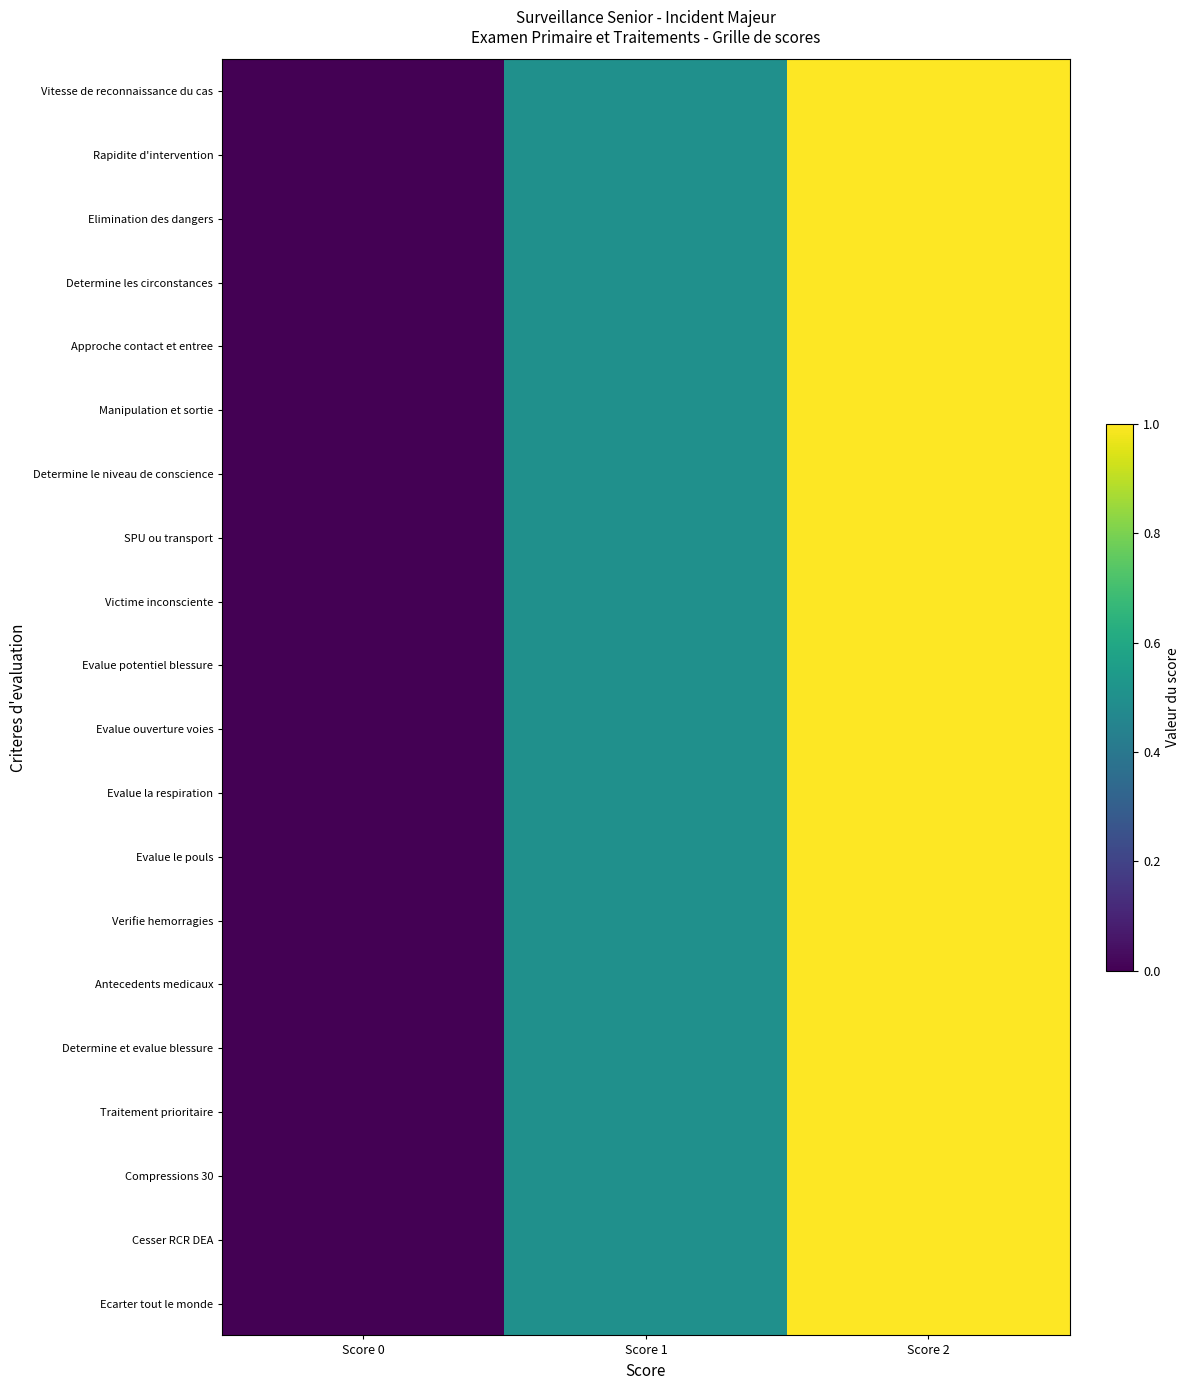

Reading left to right, list all the values displayed in this chart.

Vitesse de reconnaissance du cas: Score 0=0.0	Score 1=0.5	Score 2=1.0
Rapidite d'intervention: Score 0=0.0	Score 1=0.5	Score 2=1.0
Elimination des dangers: Score 0=0.0	Score 1=0.5	Score 2=1.0
Determine les circonstances: Score 0=0.0	Score 1=0.5	Score 2=1.0
Approche contact et entree: Score 0=0.0	Score 1=0.5	Score 2=1.0
Manipulation et sortie: Score 0=0.0	Score 1=0.5	Score 2=1.0
Determine le niveau de conscience: Score 0=0.0	Score 1=0.5	Score 2=1.0
SPU ou transport: Score 0=0.0	Score 1=0.5	Score 2=1.0
Victime inconsciente: Score 0=0.0	Score 1=0.5	Score 2=1.0
Evalue potentiel blessure: Score 0=0.0	Score 1=0.5	Score 2=1.0
Evalue ouverture voies: Score 0=0.0	Score 1=0.5	Score 2=1.0
Evalue la respiration: Score 0=0.0	Score 1=0.5	Score 2=1.0
Evalue le pouls: Score 0=0.0	Score 1=0.5	Score 2=1.0
Verifie hemorragies: Score 0=0.0	Score 1=0.5	Score 2=1.0
Antecedents medicaux: Score 0=0.0	Score 1=0.5	Score 2=1.0
Determine et evalue blessure: Score 0=0.0	Score 1=0.5	Score 2=1.0
Traitement prioritaire: Score 0=0.0	Score 1=0.5	Score 2=1.0
Compressions 30: Score 0=0.0	Score 1=0.5	Score 2=1.0
Cesser RCR DEA: Score 0=0.0	Score 1=0.5	Score 2=1.0
Ecarter tout le monde: Score 0=0.0	Score 1=0.5	Score 2=1.0